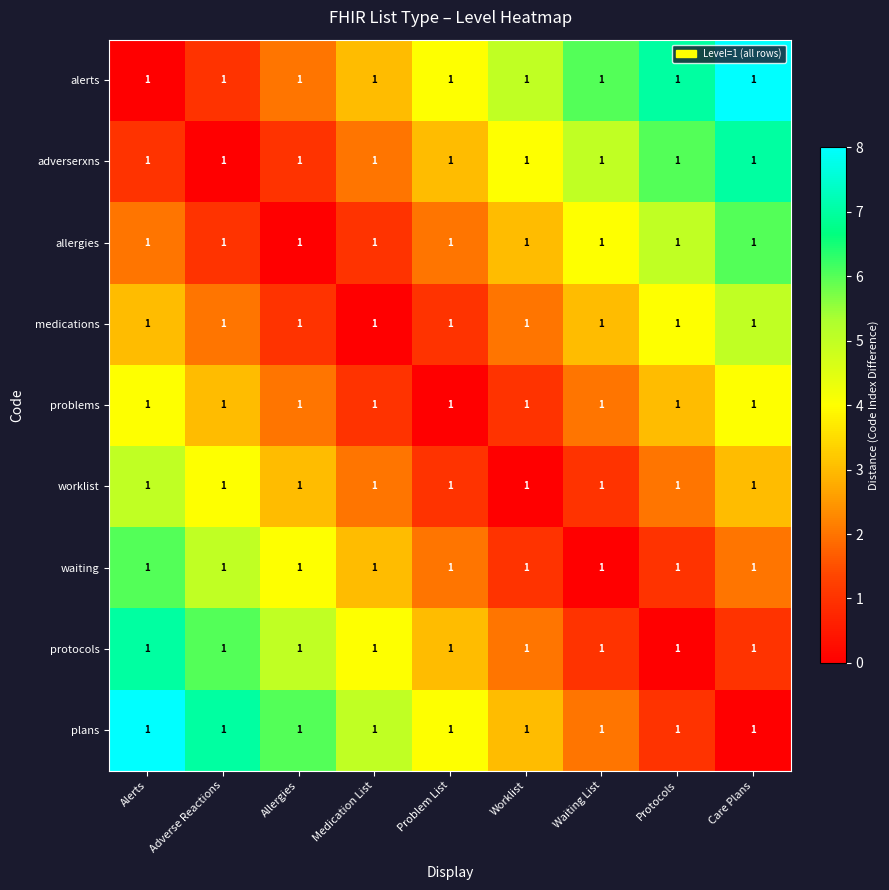

At how many categories does at least one series exceed 1?

9